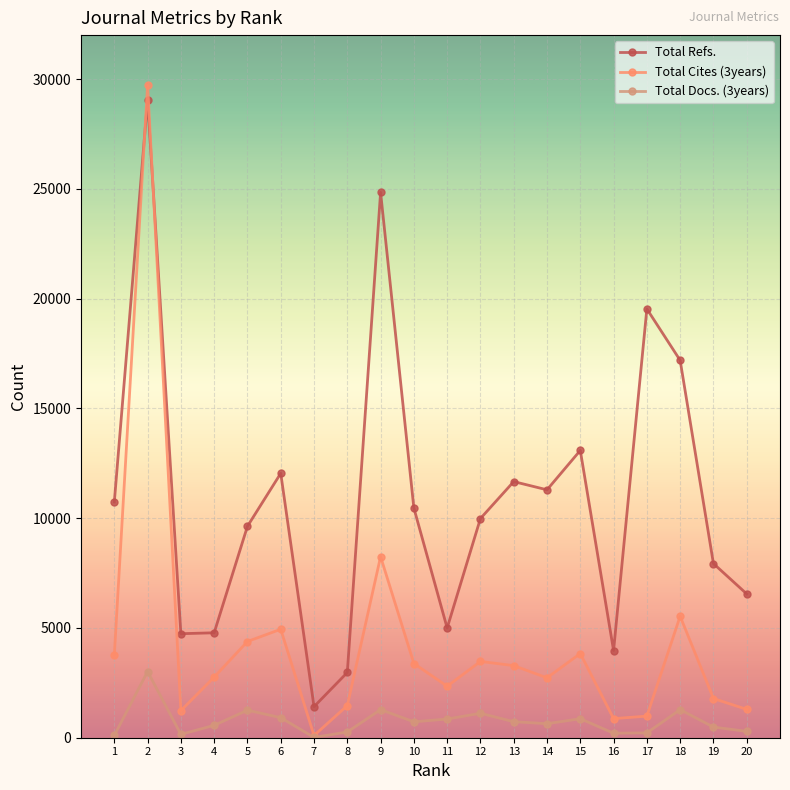

How many data points does each series have?

20